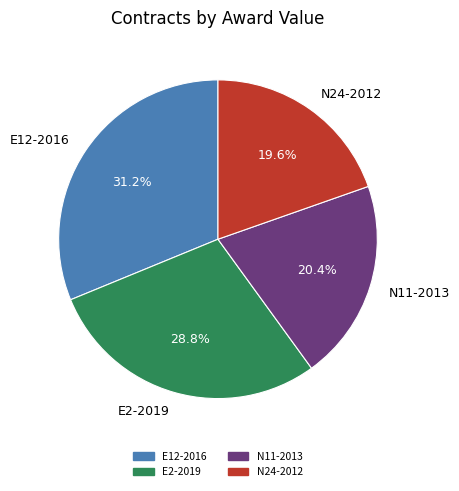

Combined, do N11-2013 and E12-2016 account for over 50%?

Yes